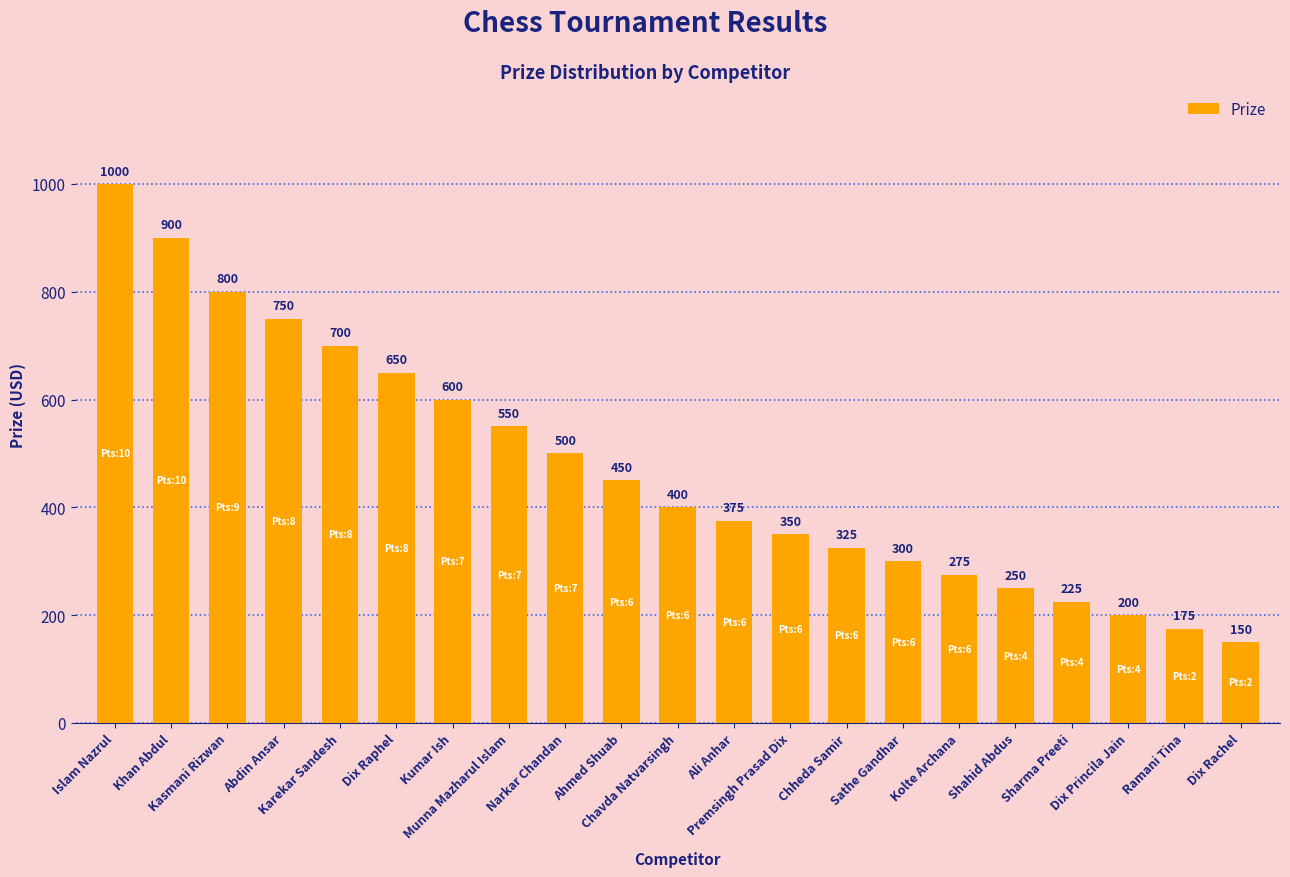

Which label corresponds to the largest value in the chart?

Islam Nazrul